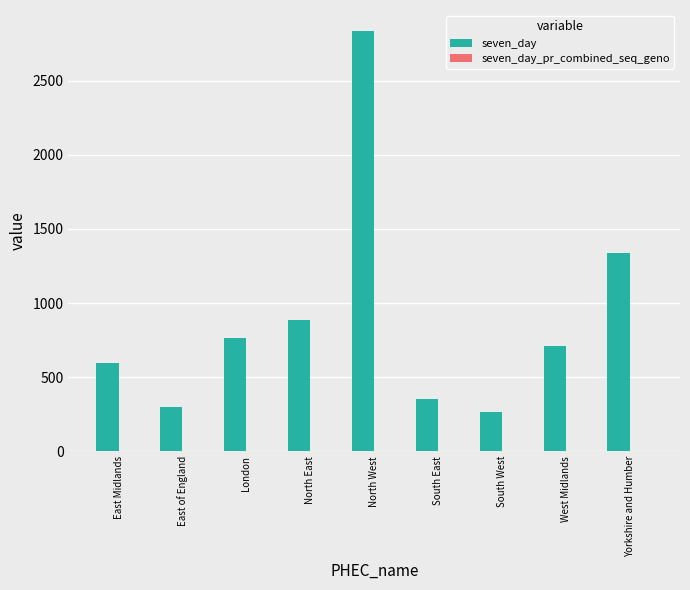

What is the total value across all series at London?

765.1